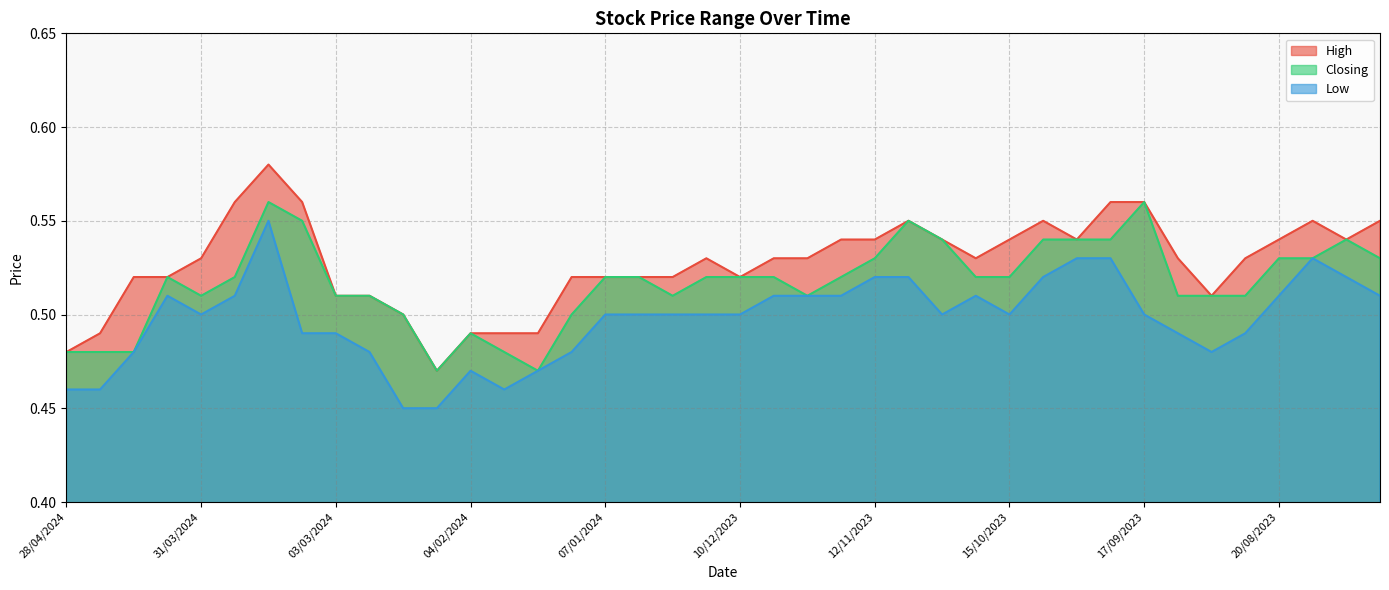

Rank the series by their maximum value, from highest to lowest.

High, Closing, Low